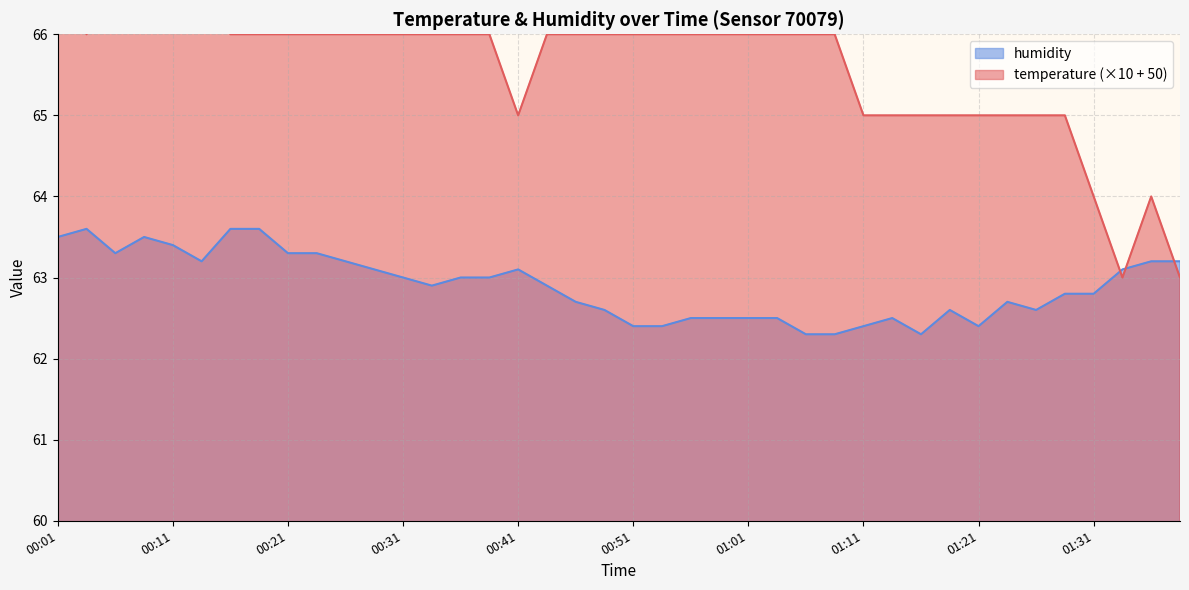

What value does the temperature series have at 2023-04-03T00:24:07?

66.0